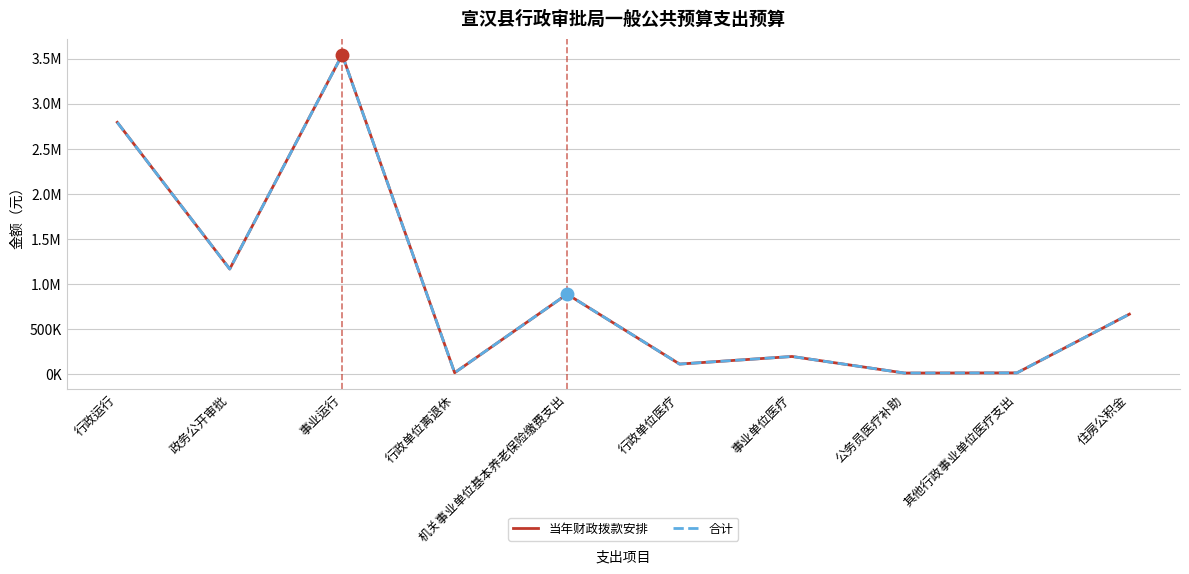

List the labels in order of 当年财政拨款安排 value, smallest first.

公务员医疗补助, 其他行政事业单位医疗支出, 行政单位离退休, 行政单位医疗, 事业单位医疗, 住房公积金, 机关事业单位基本养老保险缴费支出, 政务公开审批, 行政运行, 事业运行